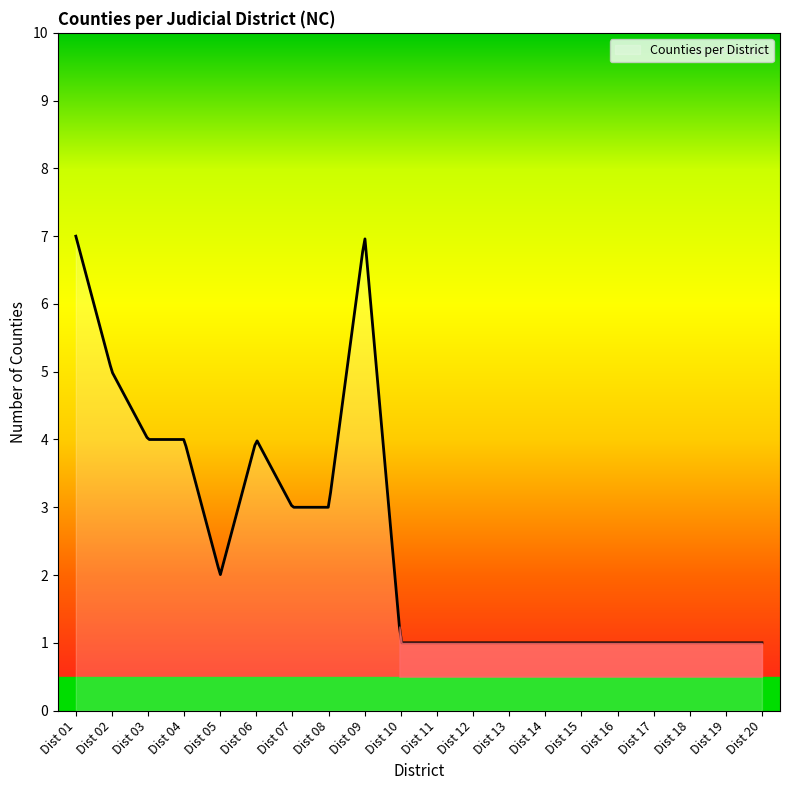

What is the maximum value shown in the chart?

7.0